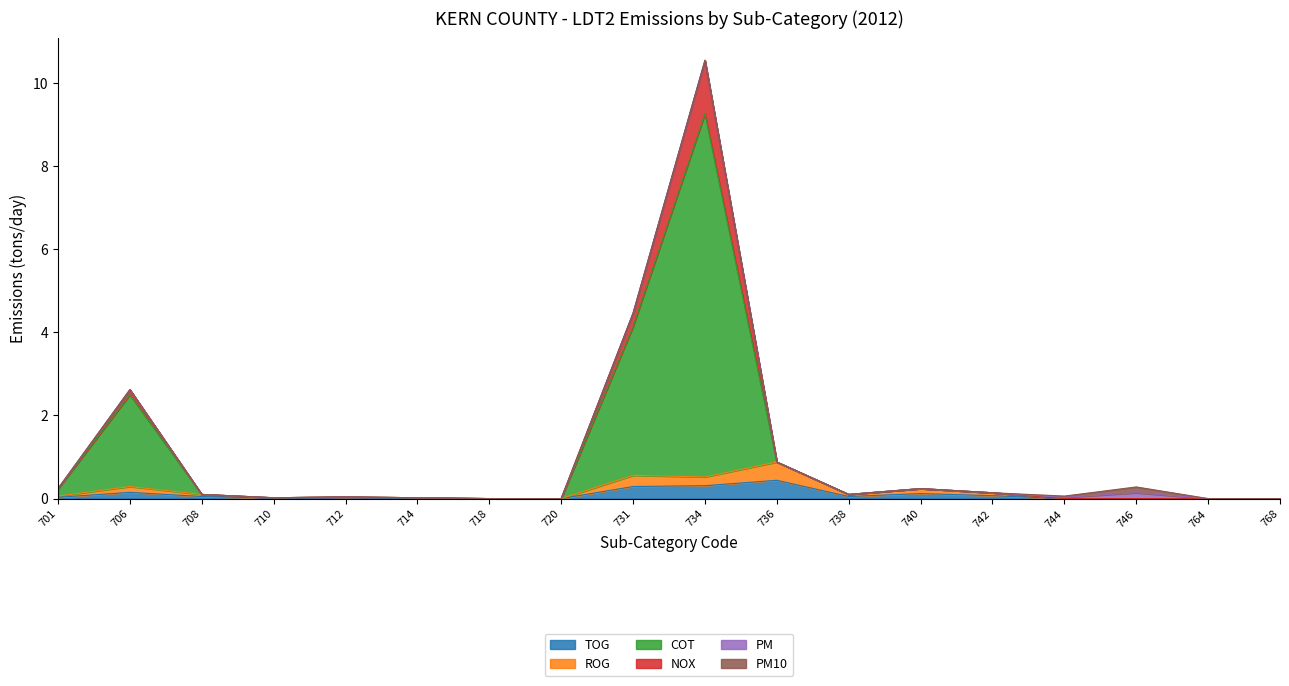

Does the chart have visible grid lines?

No